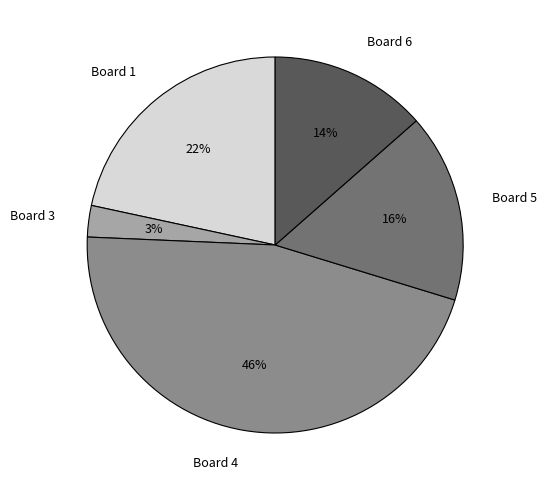

To the nearest percent, what is the average slice percentage?

20%